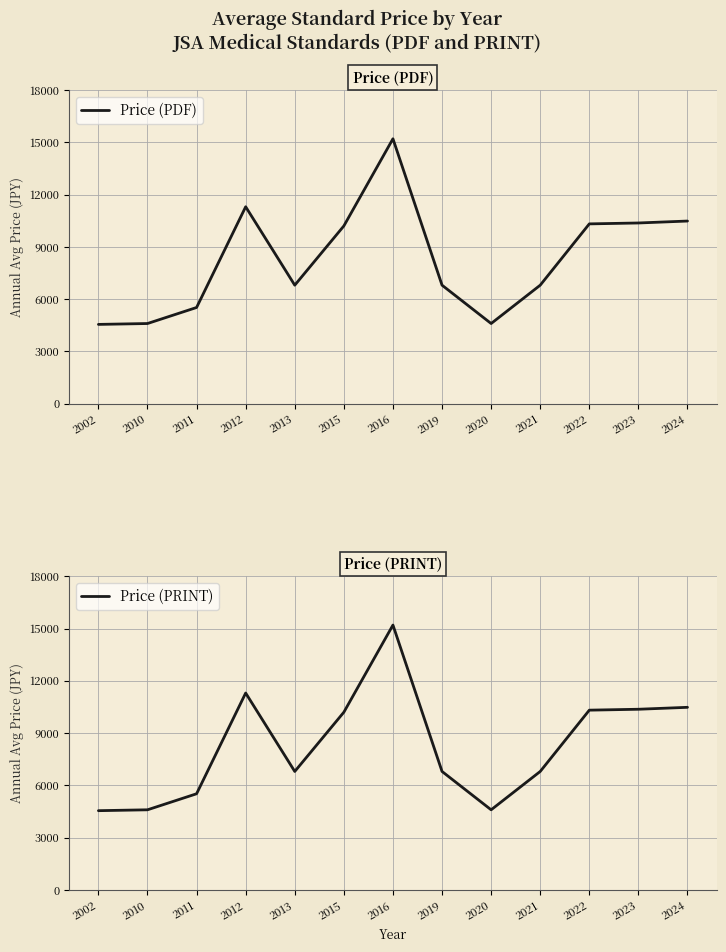

What is the difference between the maximum and minimum values in the Price (PDF) series?

10650